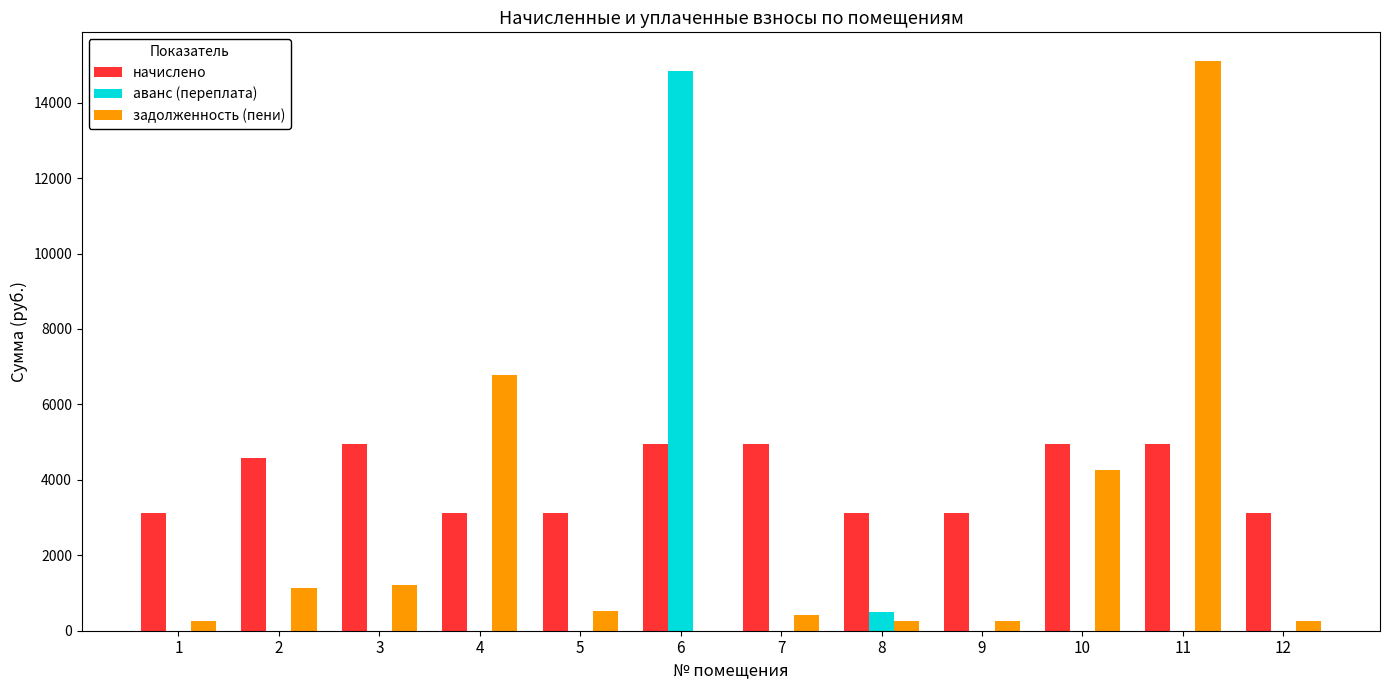

Read the аванс (переплата) value at 8.

486.5